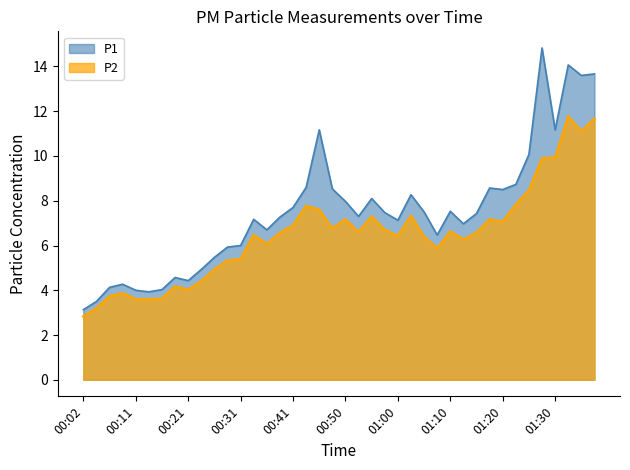

What is the total value across all series at 00:50?

15.1